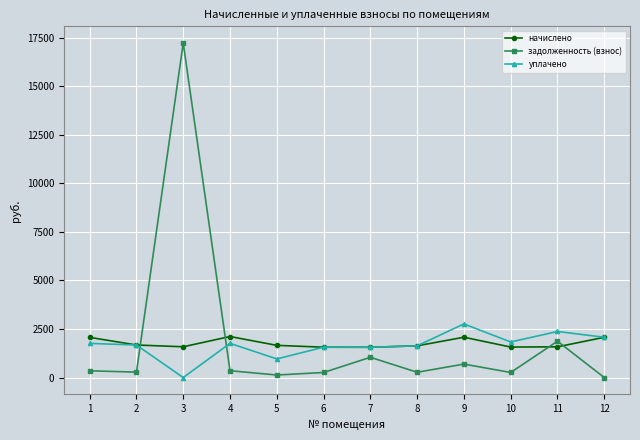

Which category has the highest value across all series?

3